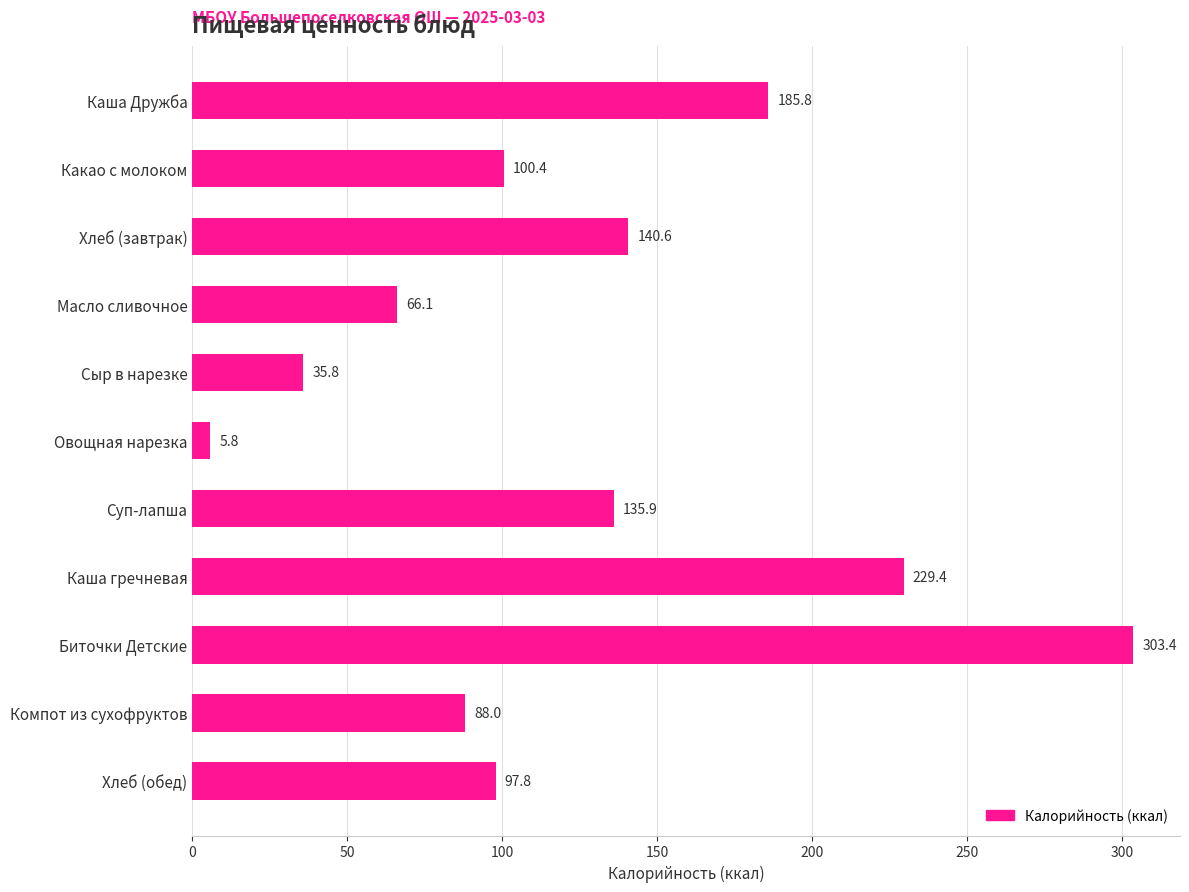

What is the label of the 4th bar from the top?

Масло сливочное